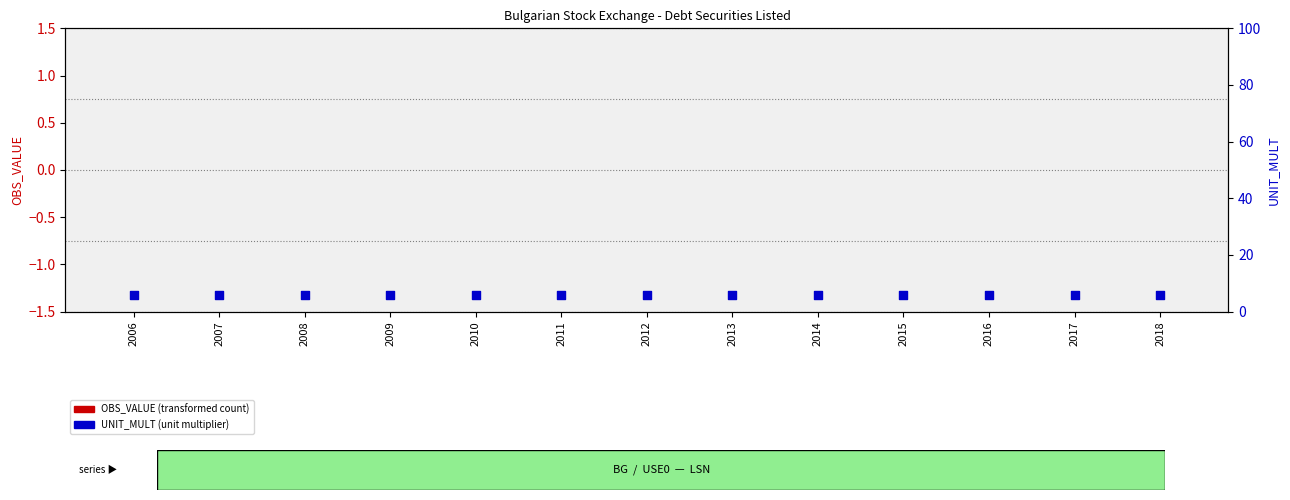

Which series contains the lowest Y value?

OBS_VALUE